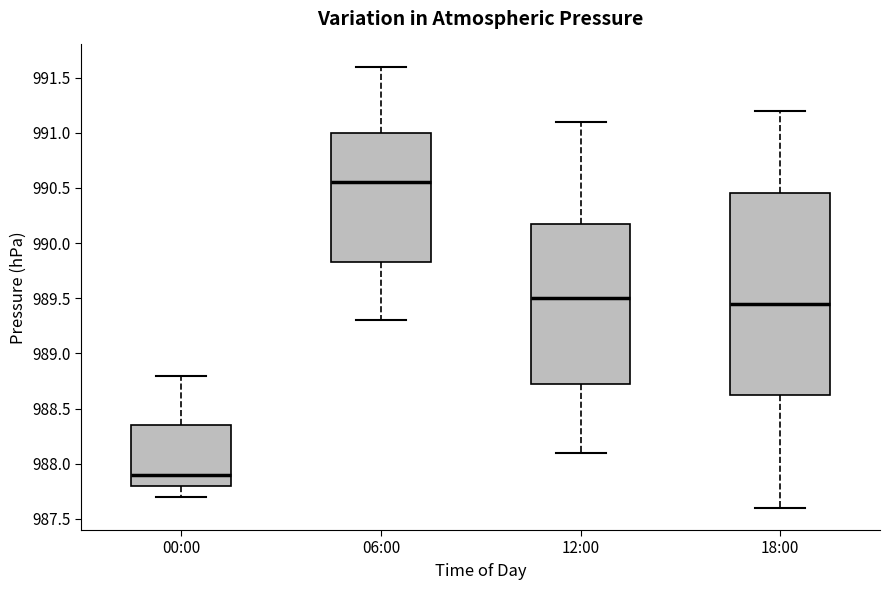

Which box's median line is the lowest?

00:00